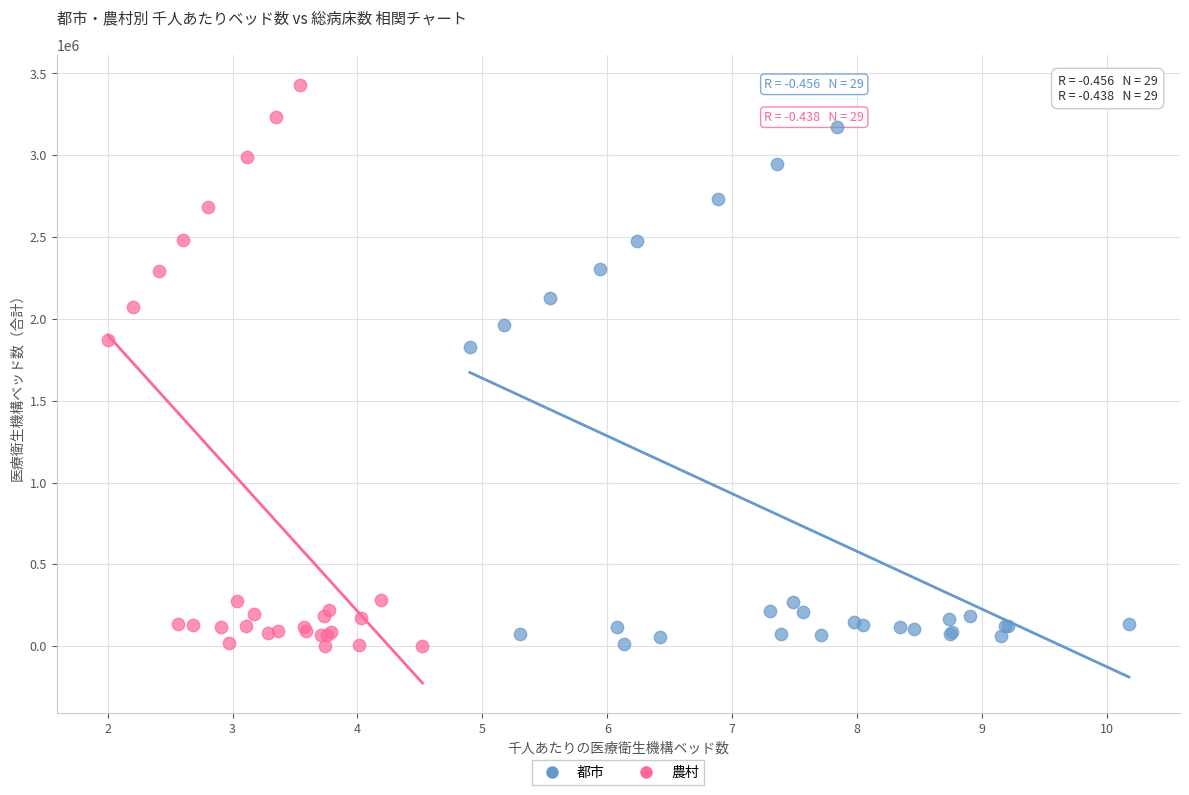

Which series has the widest spread of Y values?

農村